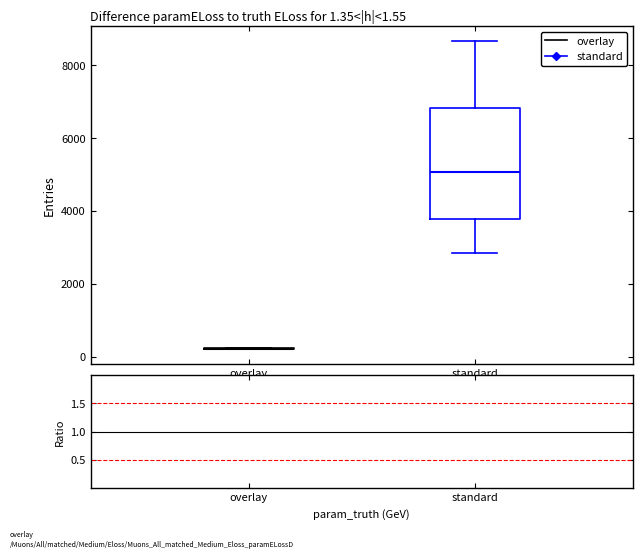

Comparing the boxes themselves (not the whiskers), which one is the tallest?

standard